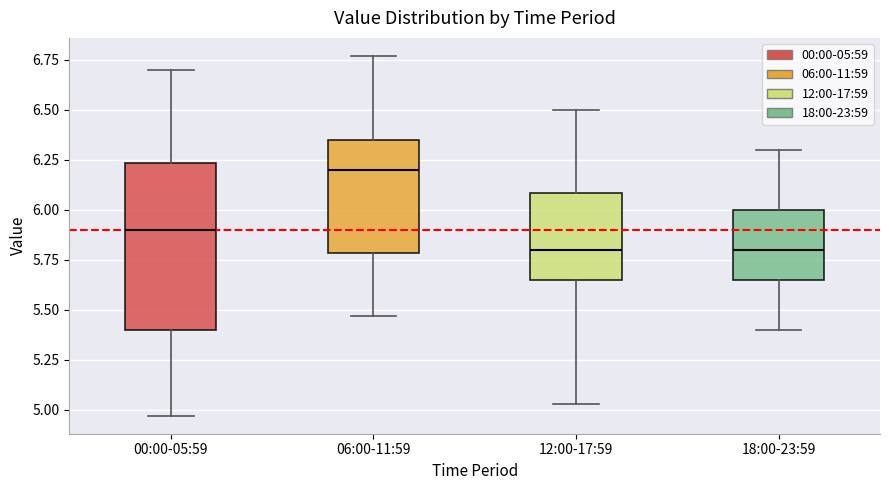

Where does the median line of the box for 00:00-05:59 sit on the y-axis? The values are not printed on the chart, so give them approximately, as read against the axis.

5.90